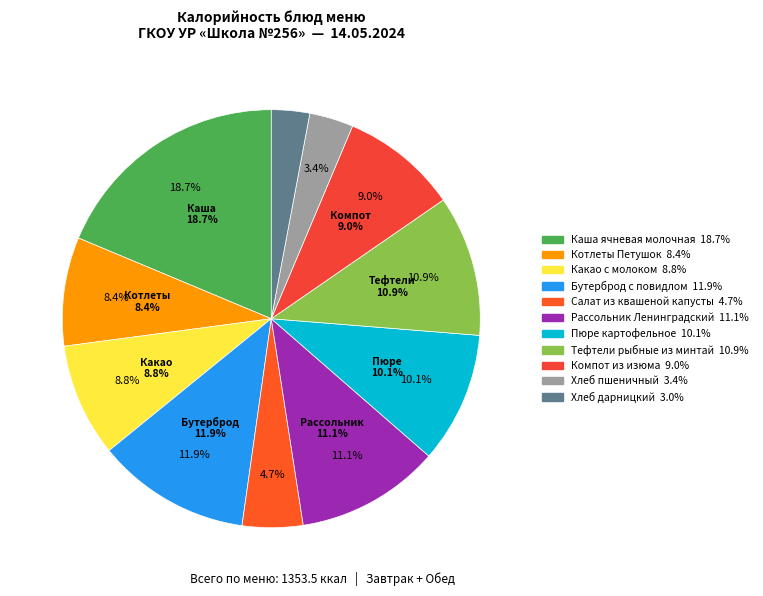

What portion of the pie excludes Какао с молоком?

91.2%